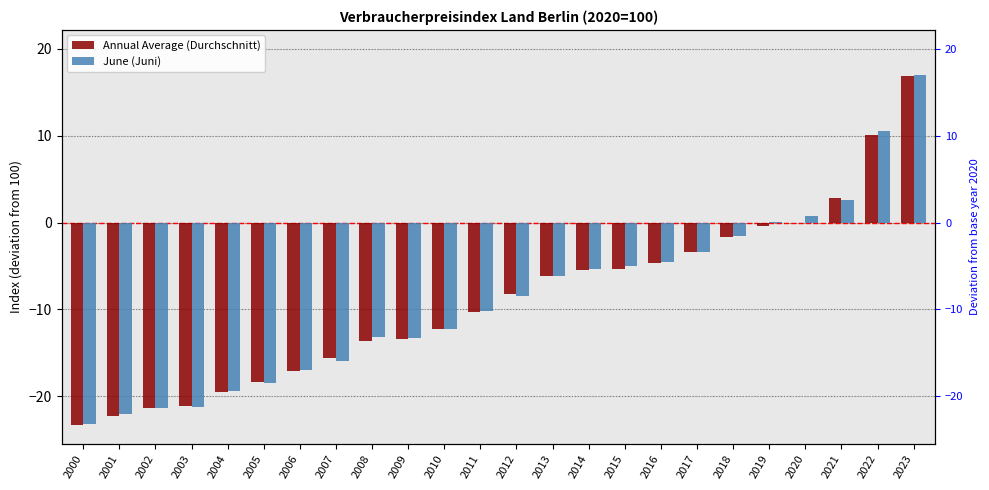

List the series in order of their peak value, highest first.

June (Juni), Annual Average (Durchschnitt)